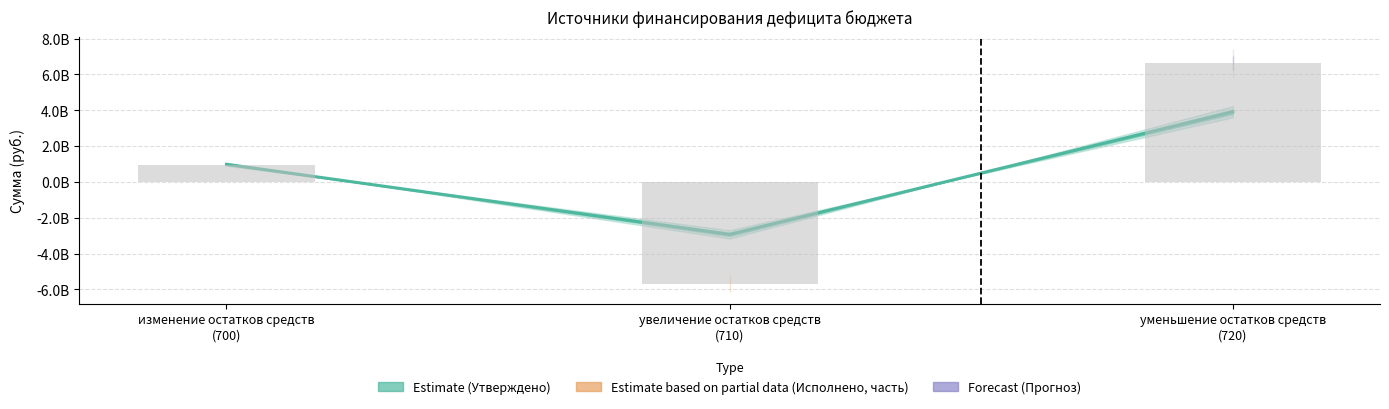

What is the sum of all values?

1964343200.0